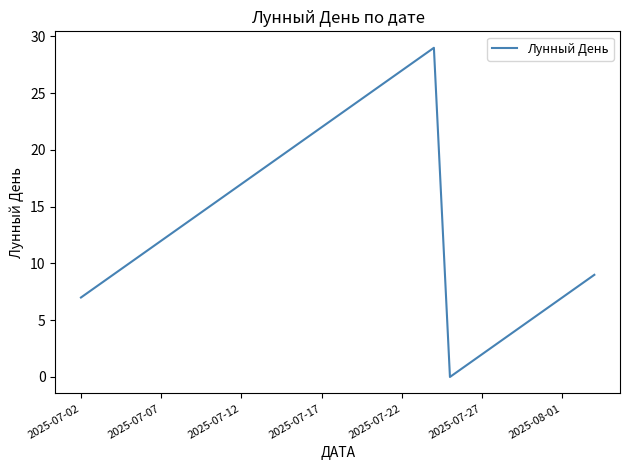

What is the maximum value shown in the chart?

29